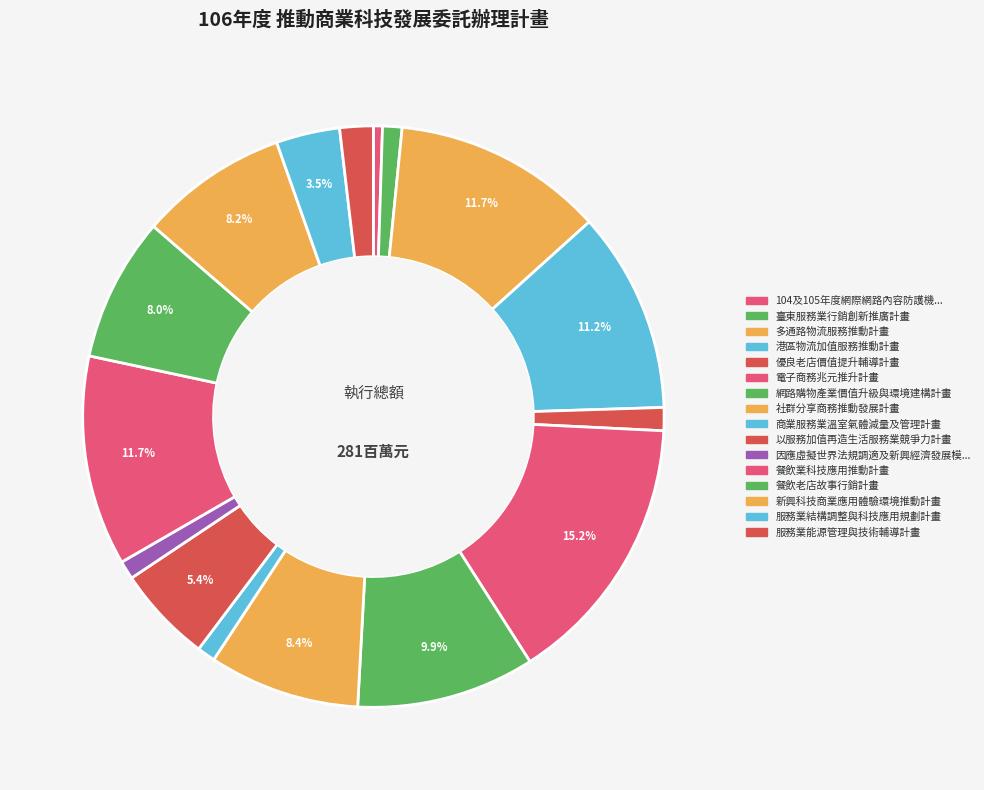

Rank the categories by value from lowest to highest.

104及105年度網際網路內容防護機構計畫, 商業服務業溫室氣體減量及管理計畫, 因應虛擬世界法規調適及新興經濟發展模式商業法制環境建置計畫, 臺東服務業行銷創新推廣計畫, 優良老店價值提升輔導計畫, 服務業能源管理與技術輔導計畫, 服務業結構調整與科技應用規劃計畫, 以服務加值再造生活服務業競爭力計畫, 餐飲老店故事行銷計畫, 新興科技商業應用體驗環境推動計畫, 社群分享商務推動發展計畫, 網路購物產業價值升級與環境建構計畫, 港區物流加值服務推動計畫, 餐飲業科技應用推動計畫, 多通路物流服務推動計畫, 電子商務兆元推升計畫